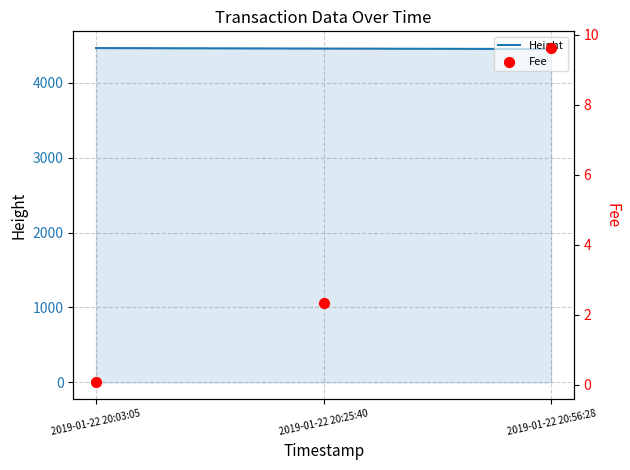

Which series contains the lowest Y value?

Fee